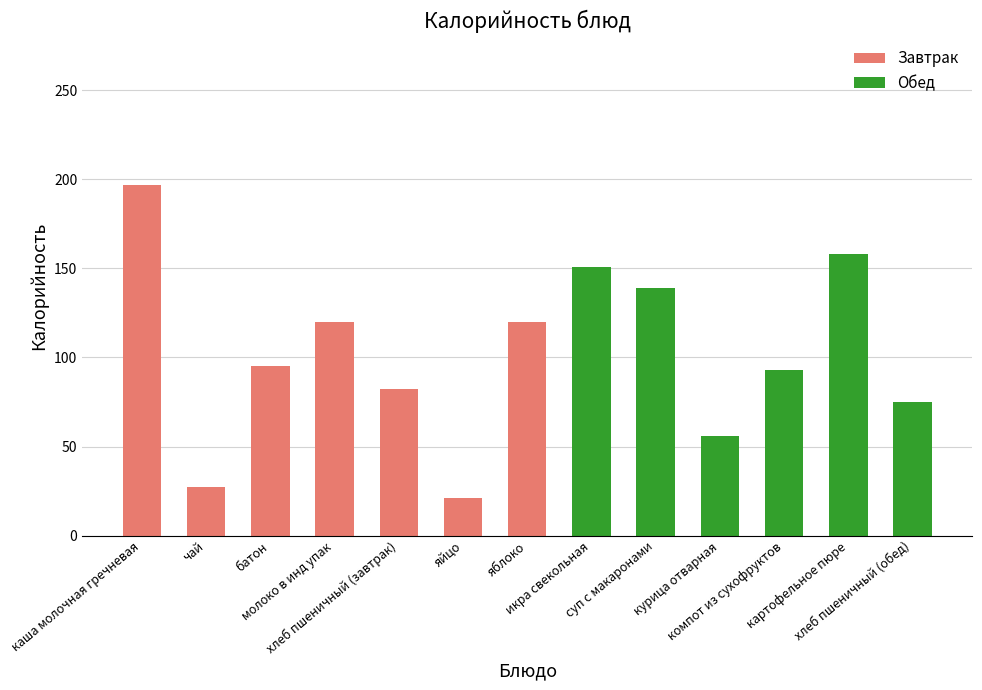

How many bars are there in total?

13